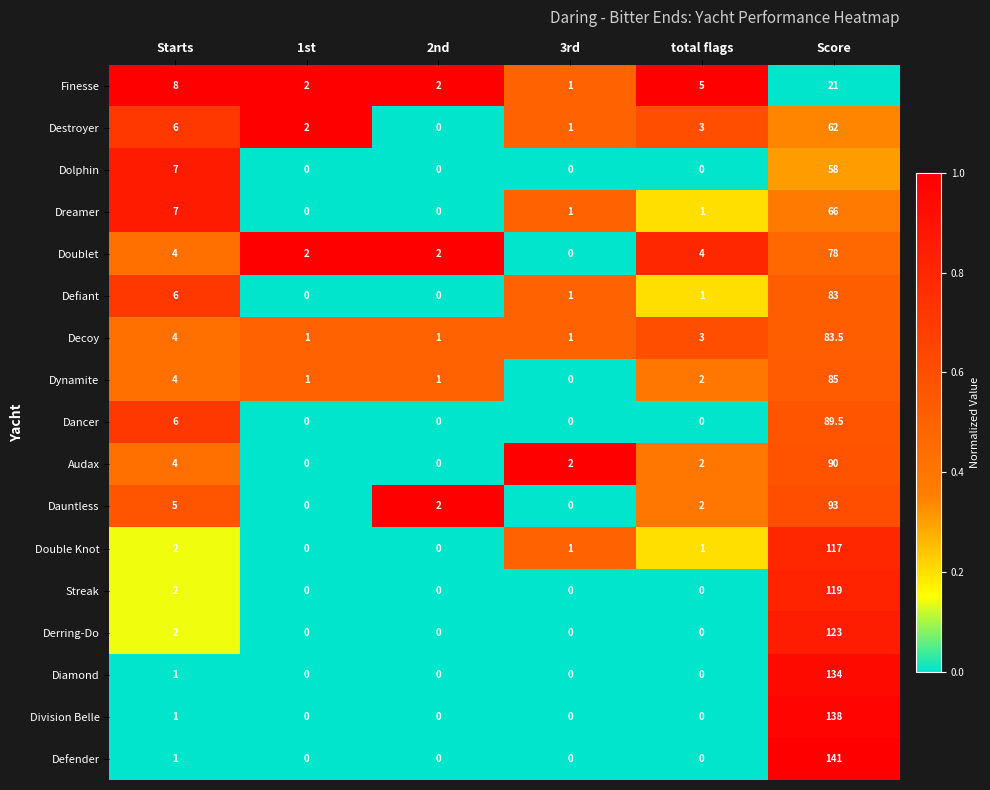

What is the difference between the second highest and second lowest values in the Double Knot series?

2.0